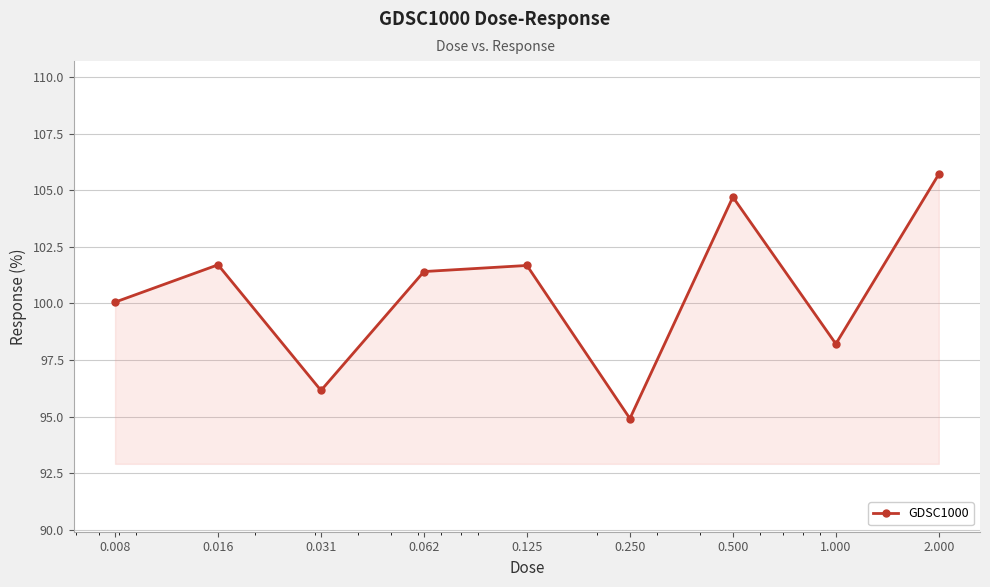

True or false: there are more than 1 points higher than both neighbors.

True